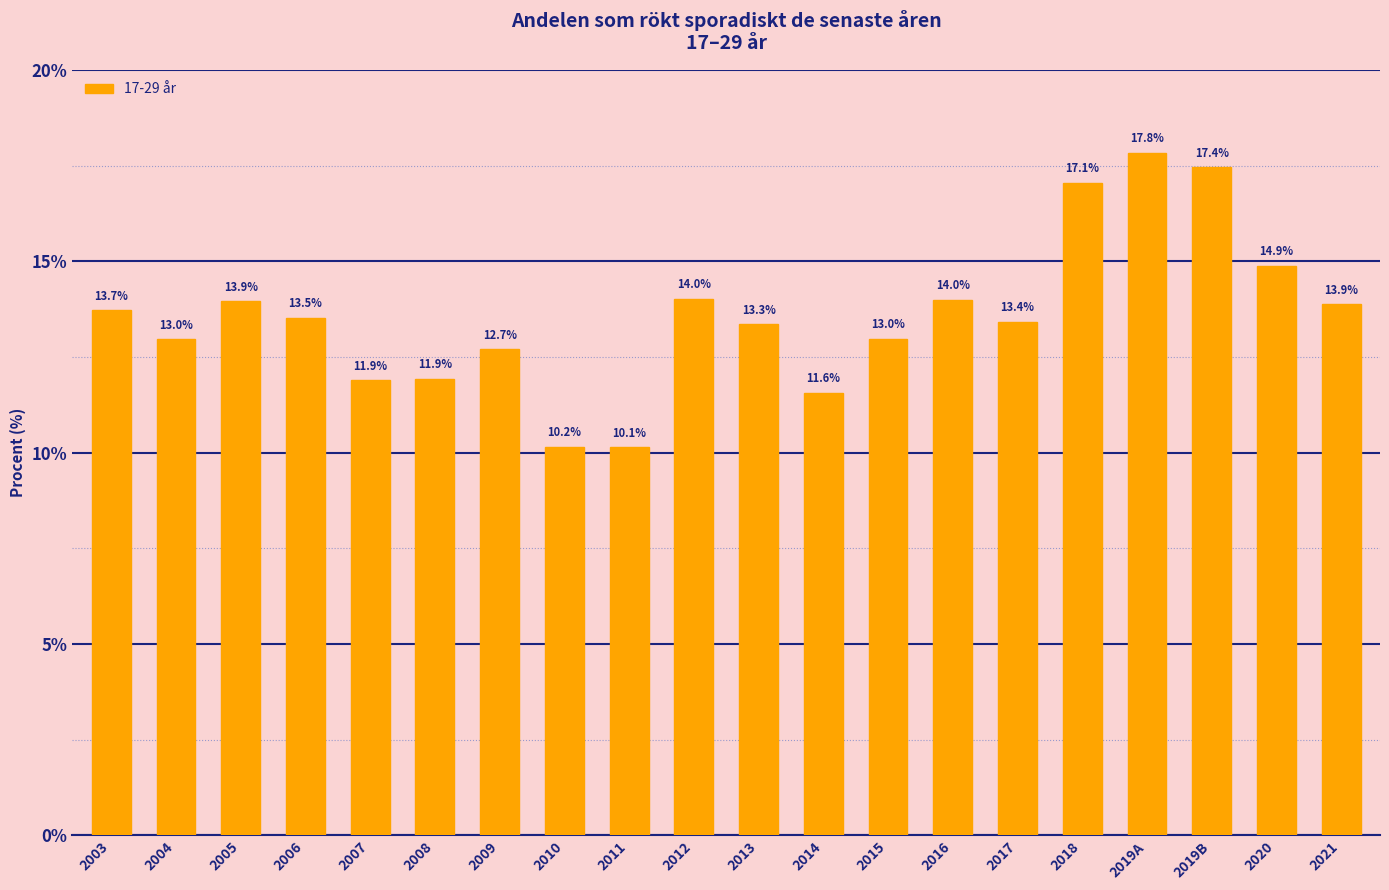

Where is the data nearest to the value 13?

2015